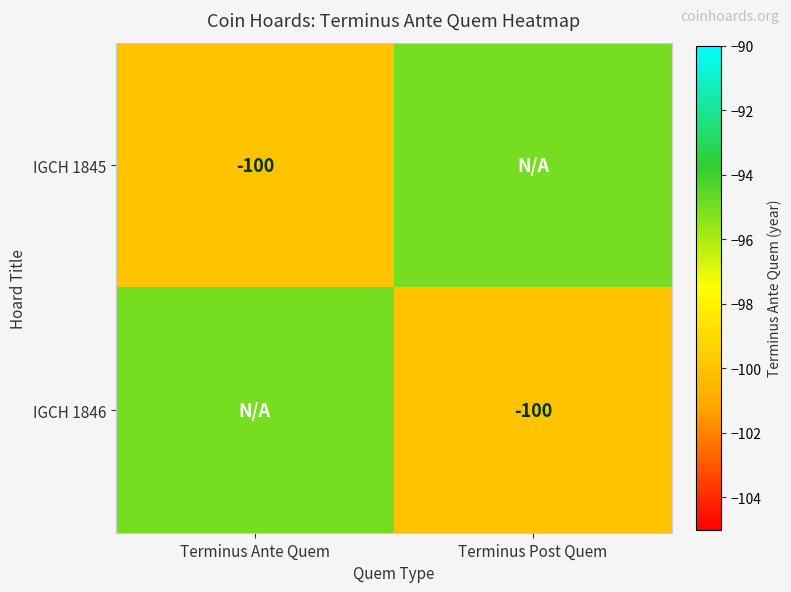

The IGCH 1845 series shows -100 at Terminus Ante Quem. True or false?

True